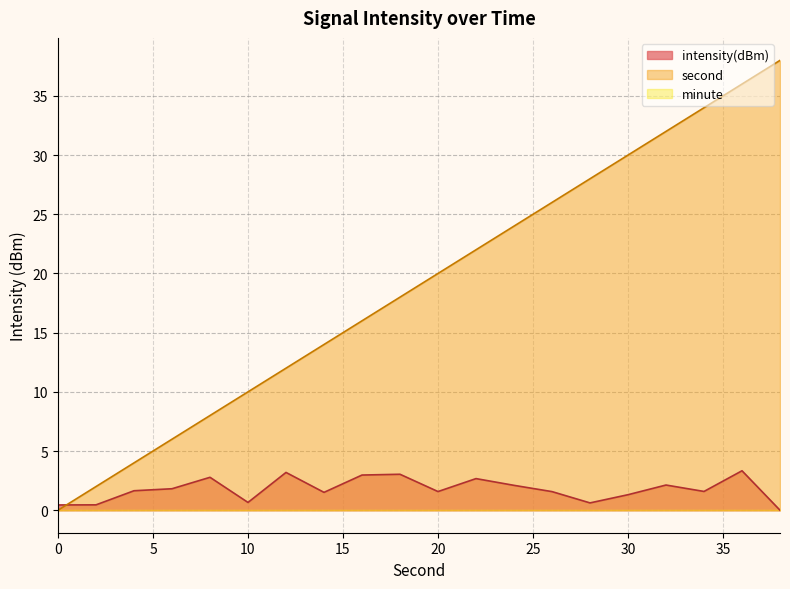

What is the total value across all series at 30?

31.3